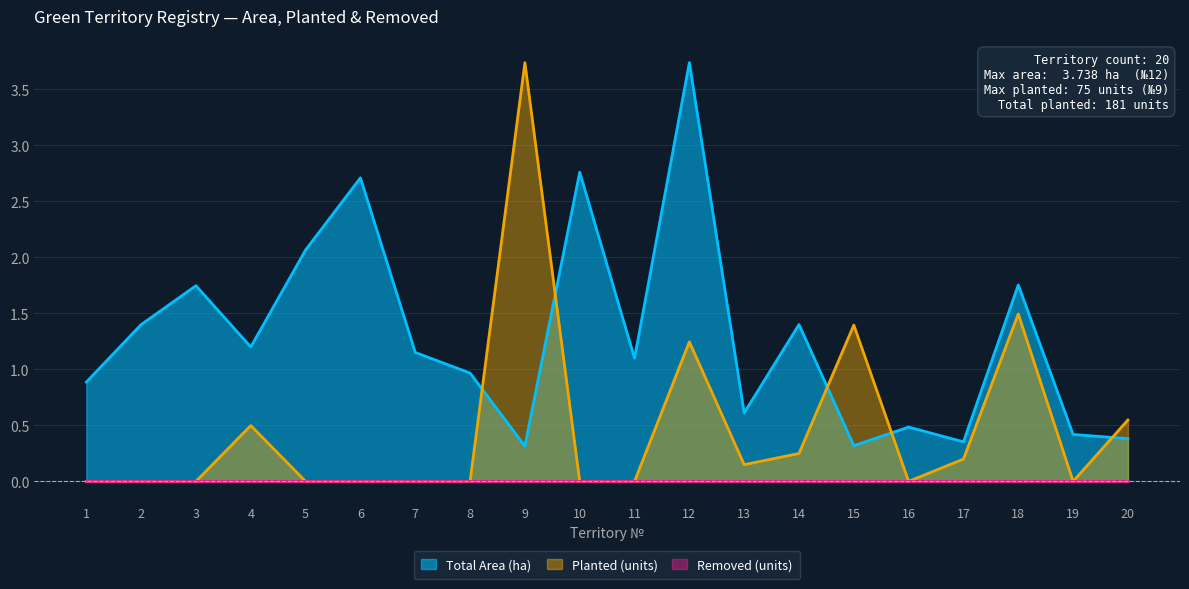

How many interior local peaks does the Planted (units) series have?

5